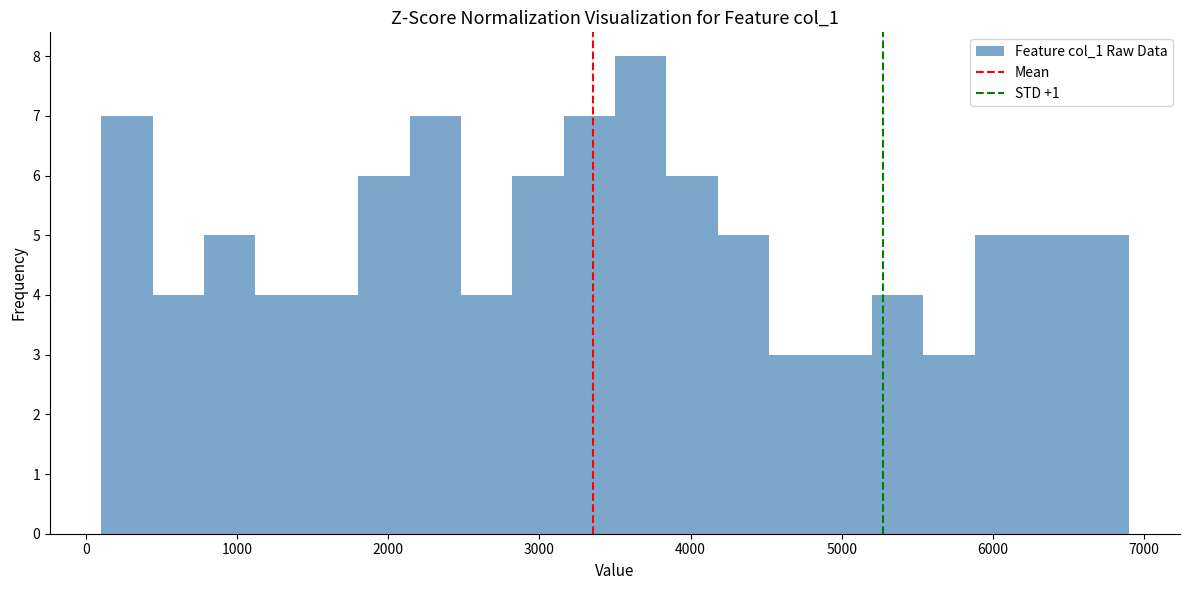

Read against the x-axis, roughly where is the centre of the tallest bar?

3700